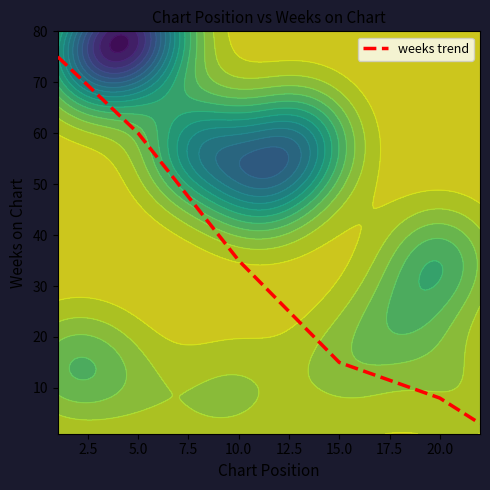

What is the maximum value for weeks trend?

75